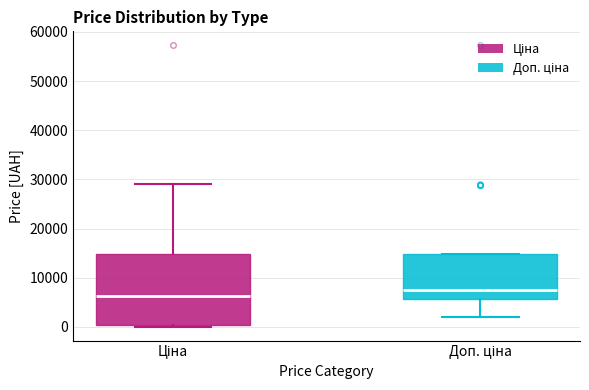

Reading left to right, read every box against the y-axis: the position of its median line, the range the box covers, and the ends of its whiskers. The values are not printed on the chart, so give them approximately, as read against the axis.

Ціна: median 6000, box 0 to 15000, whiskers 0 (just below the box's lower edge) to 29000
Доп. ціна: median 7000, box 6000 to 15000, whiskers 2000 to 15000